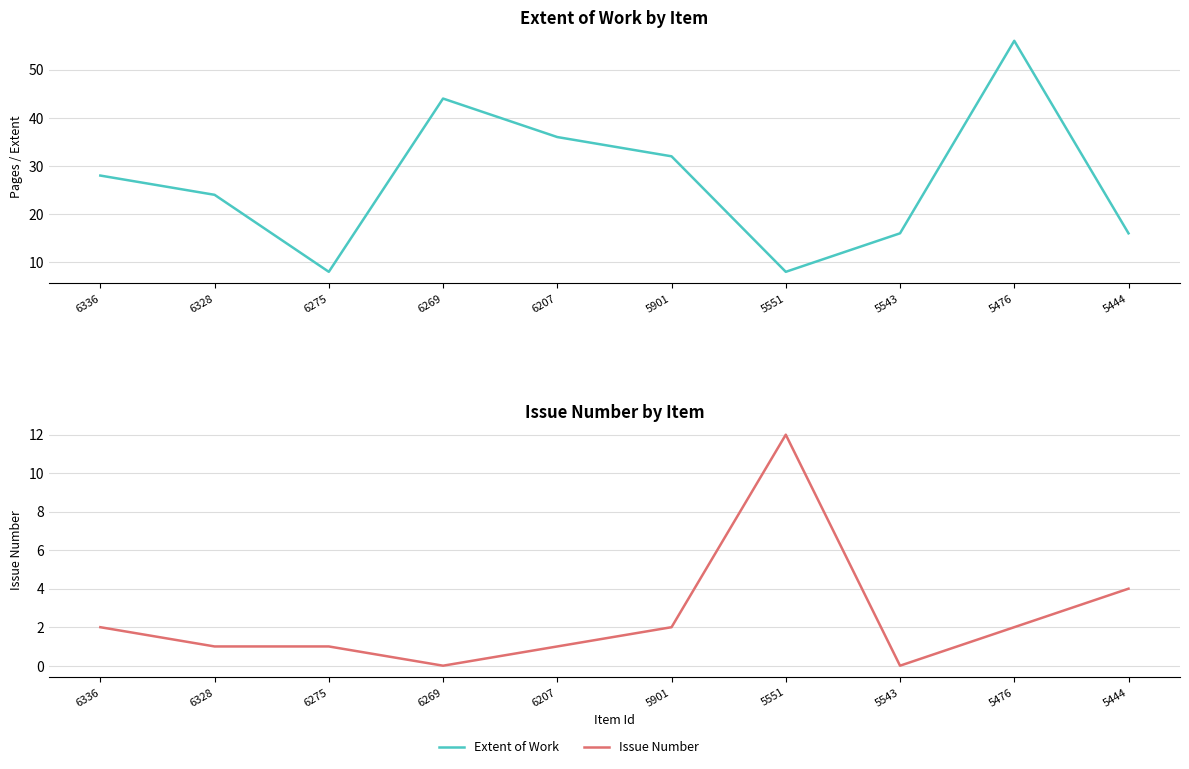

Which category has the highest value across all series?

5476